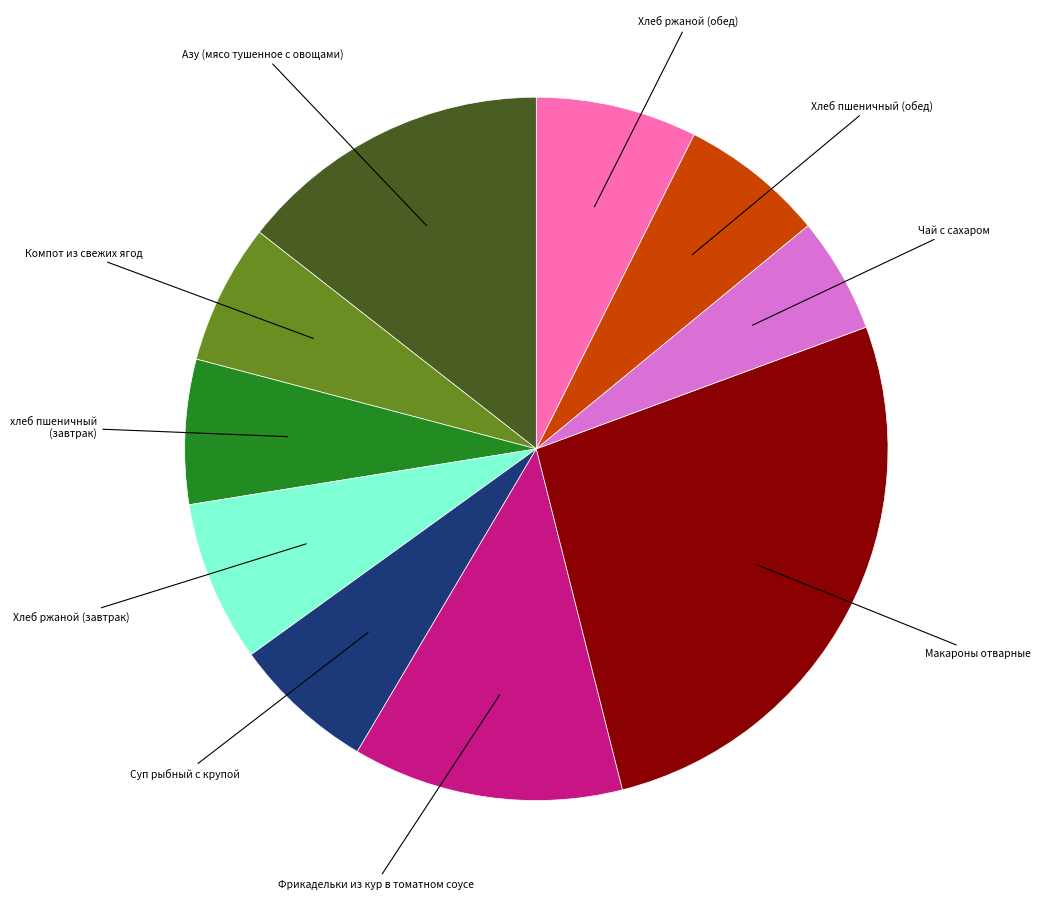

Is it true that хлеб пшеничный (завтрак) is 7% of the pie?

True